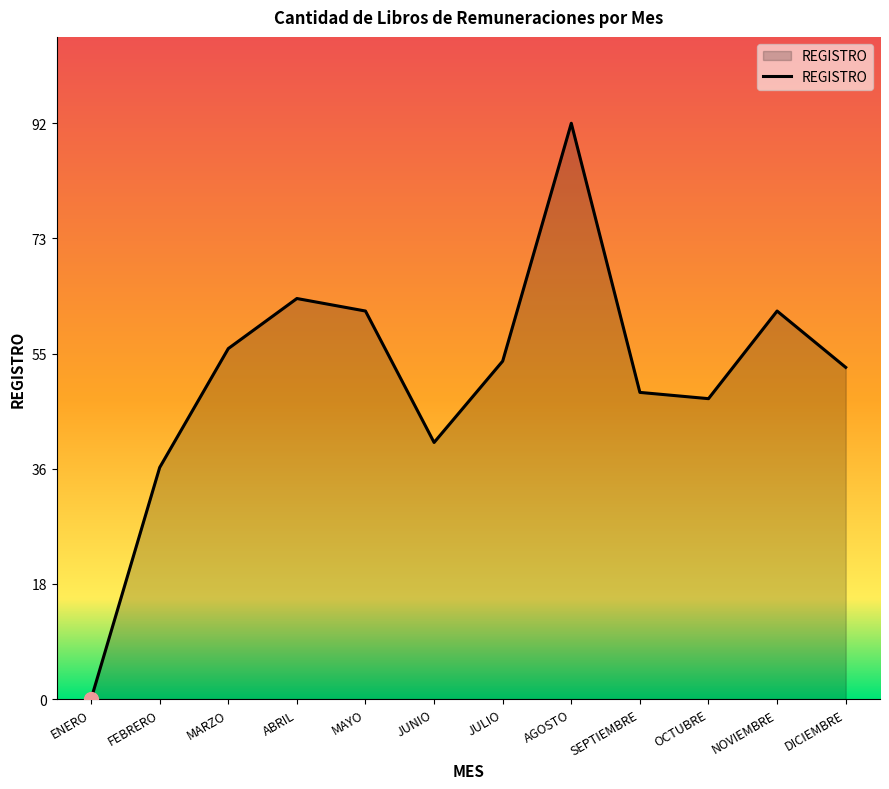

At which label does the data first exceed 54?

MARZO